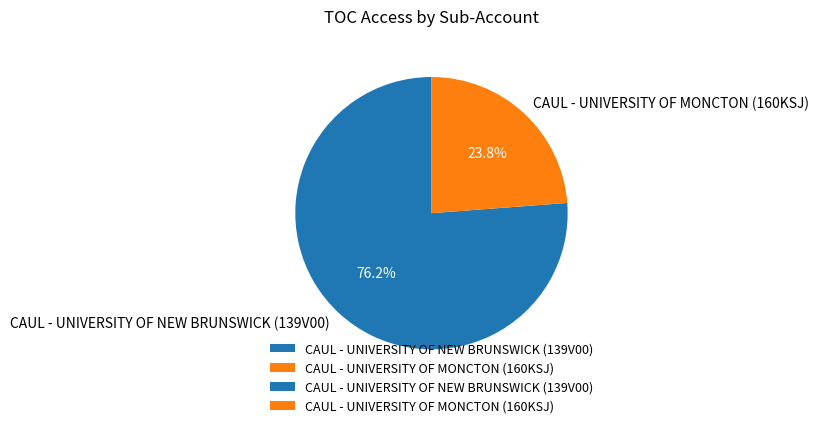

To the nearest percent, what is the difference between the largest and smallest slice percentages?

52%